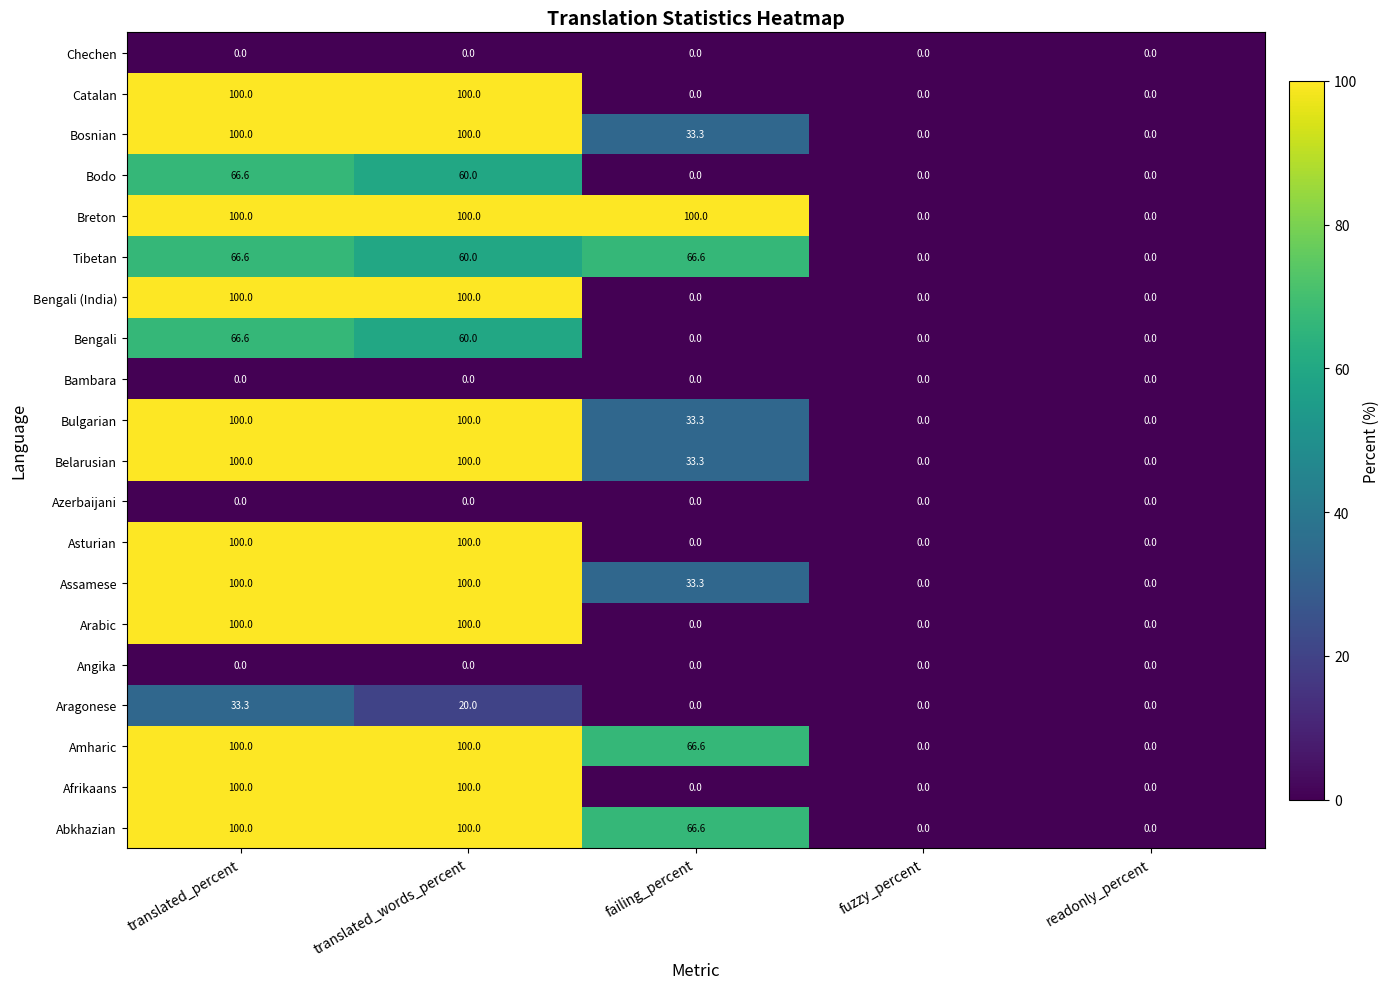

What is the maximum value shown in the chart?

100.0